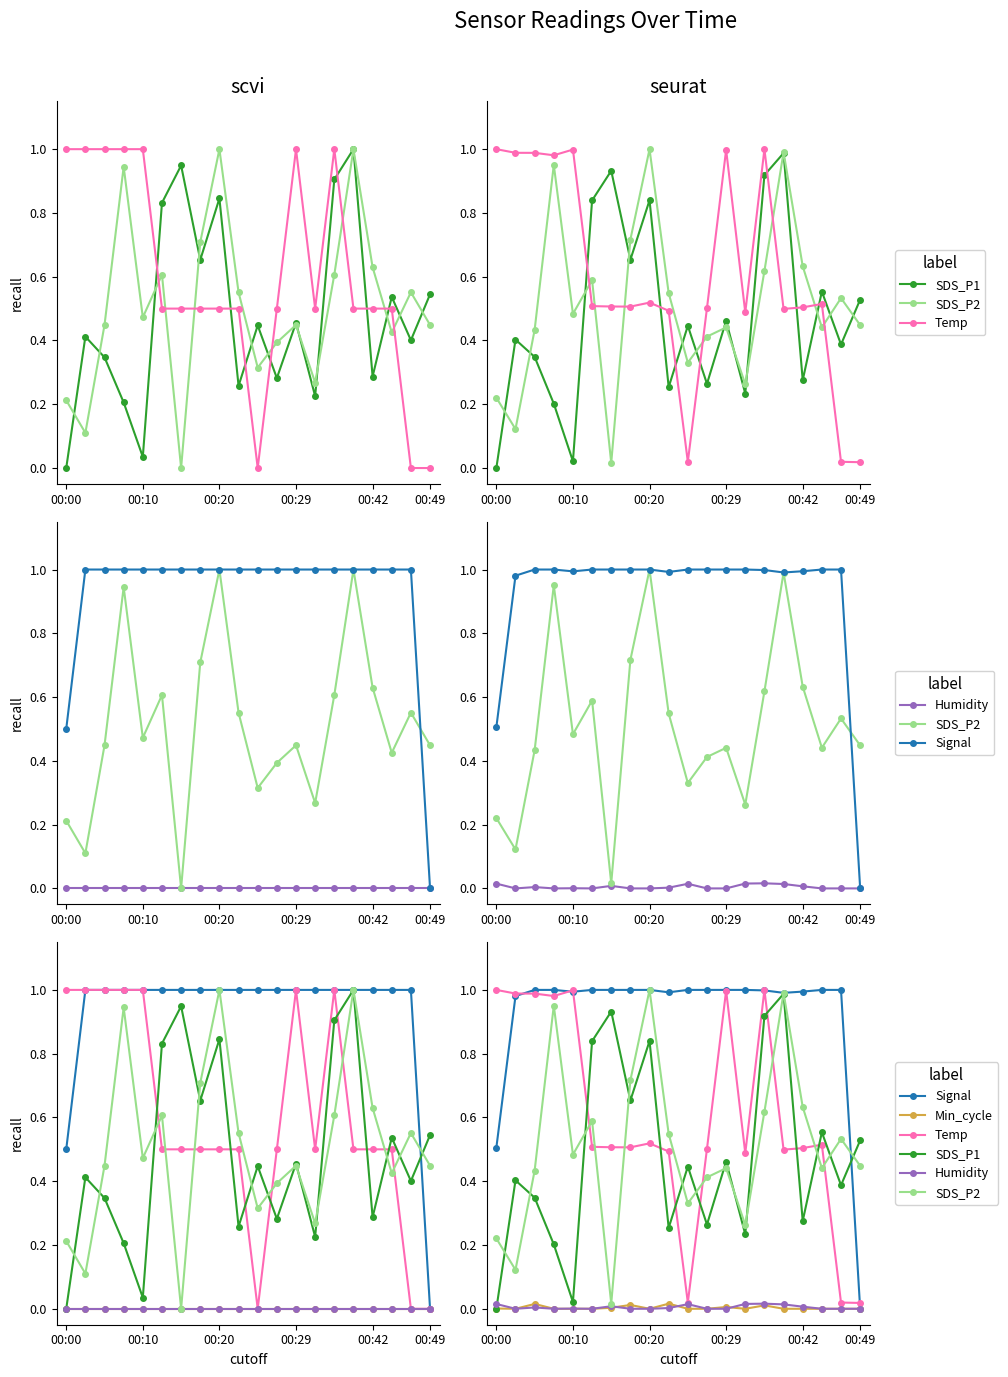

How many intersections are there between Humidity and Min_cycle?

3